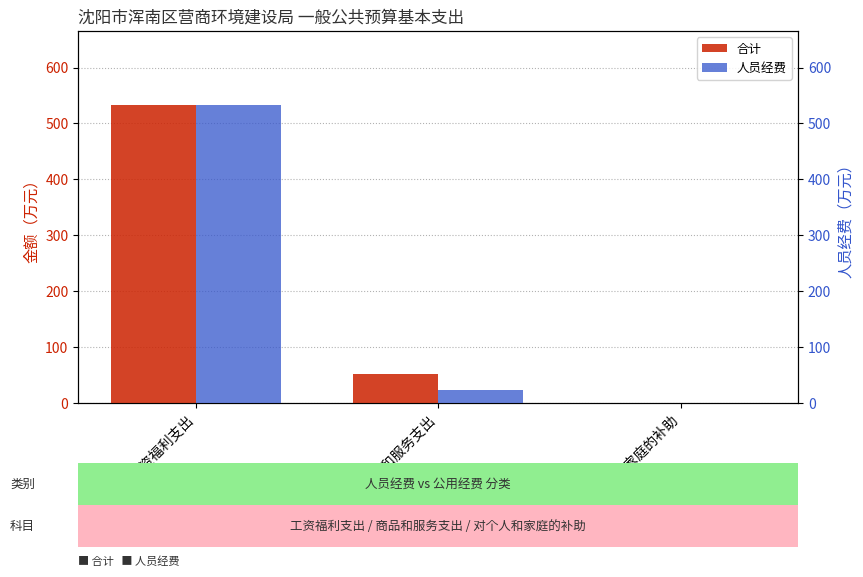

What is the value of the 合计 bar at the 1st from the left?

532.2